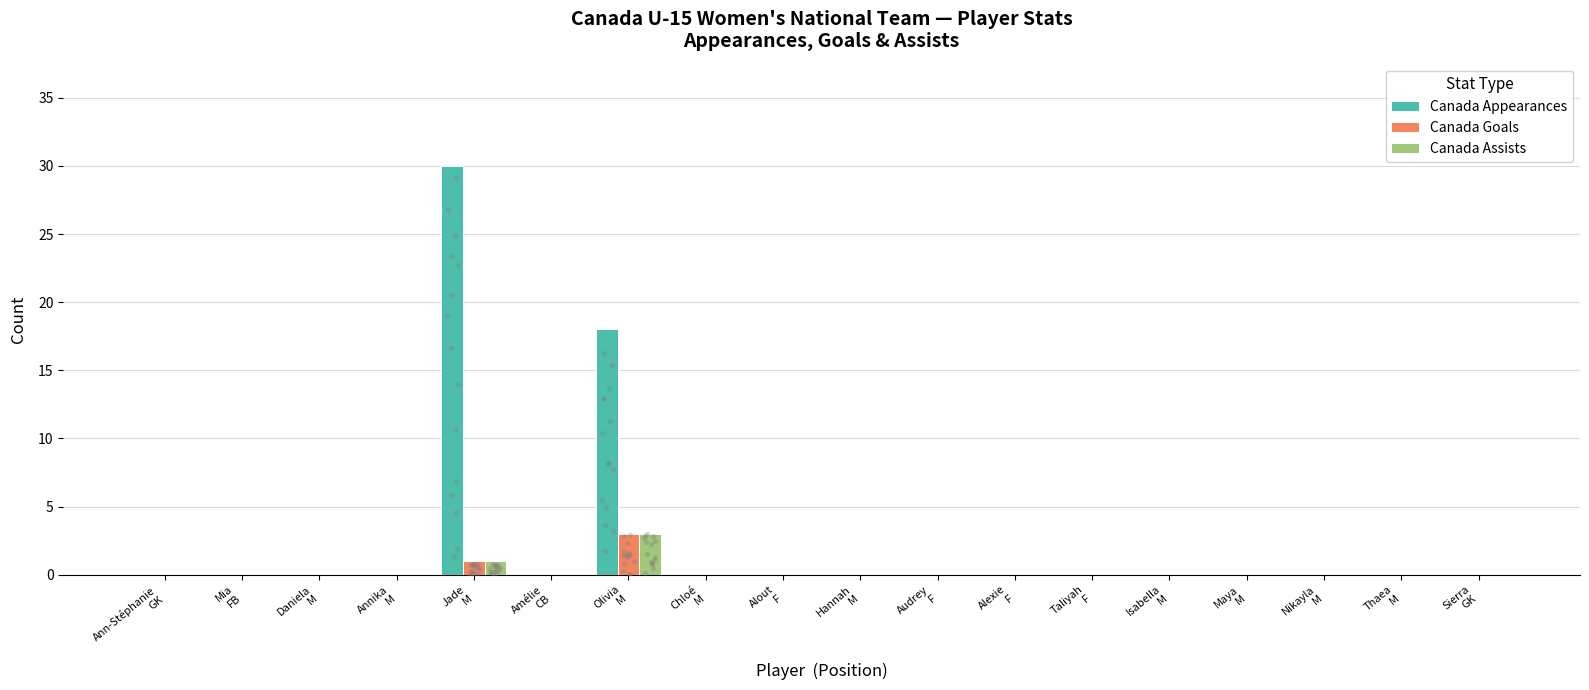

Which series has the largest Y range (max minus min)?

Canada Appearances